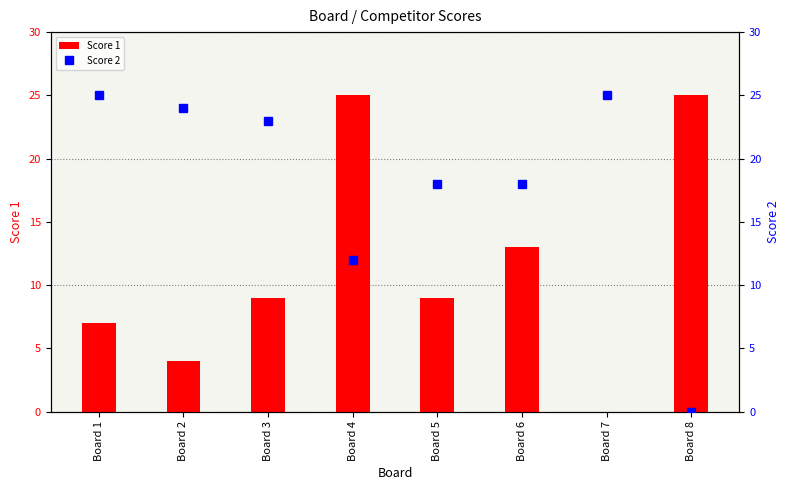

What is the difference between the maximum and second lowest values in the Score 2 series?

13